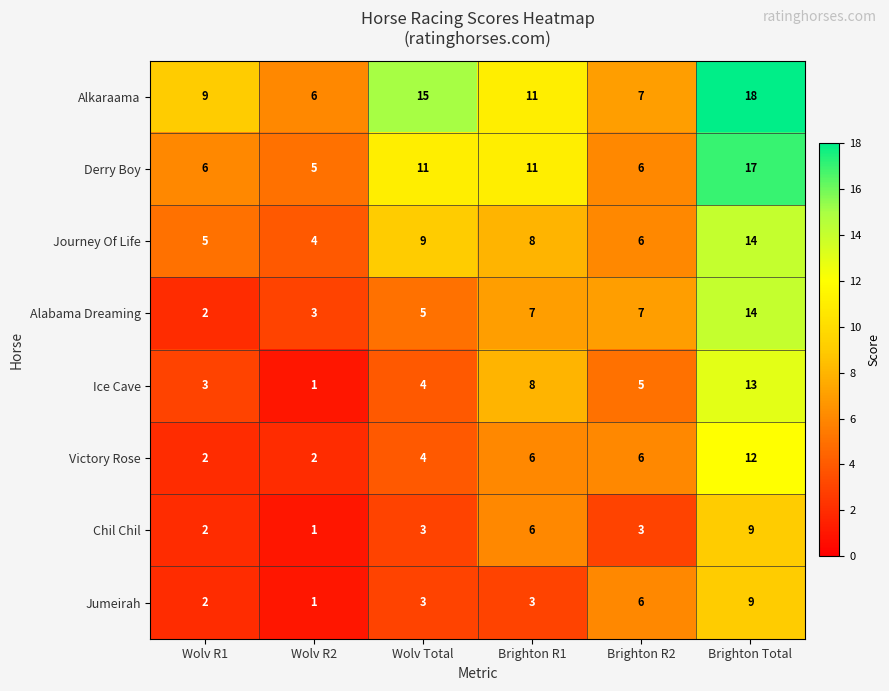

What is the difference between the highest and lowest values at Wolv Total?

12